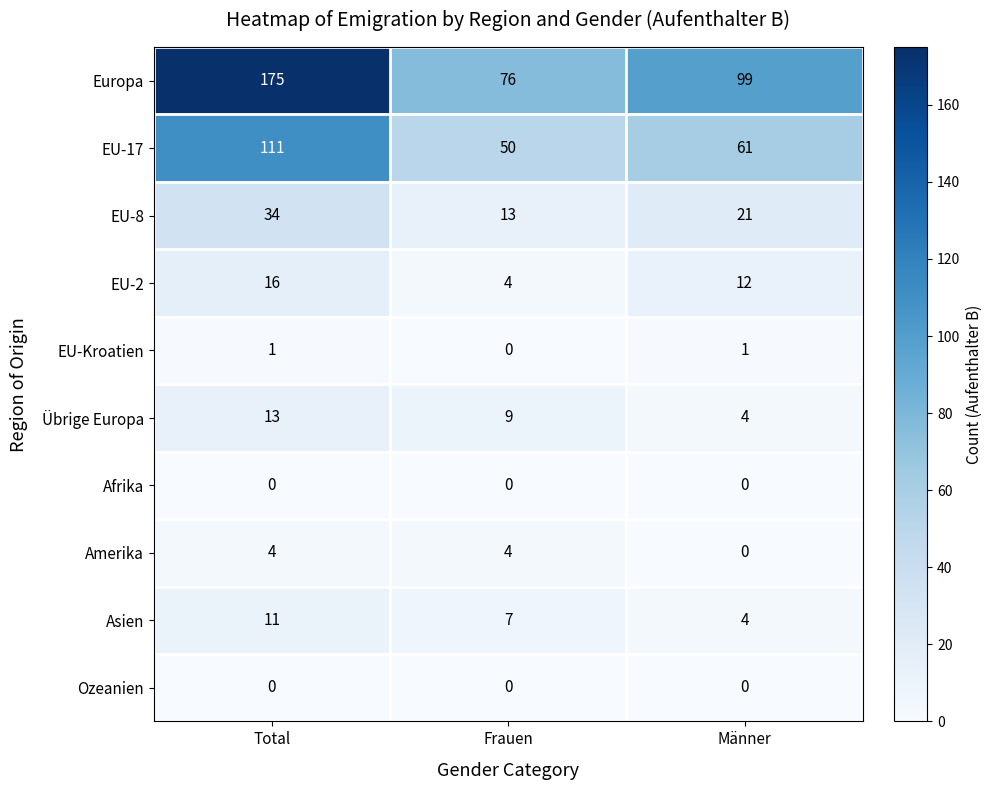

Rank the categories by Übrige Europa value from highest to lowest.

Total, Frauen, Männer